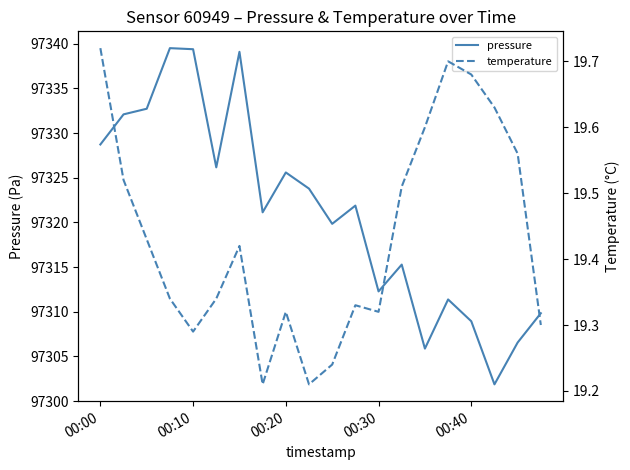

The value of pressure at 7 is 97321.1. True or false?

True